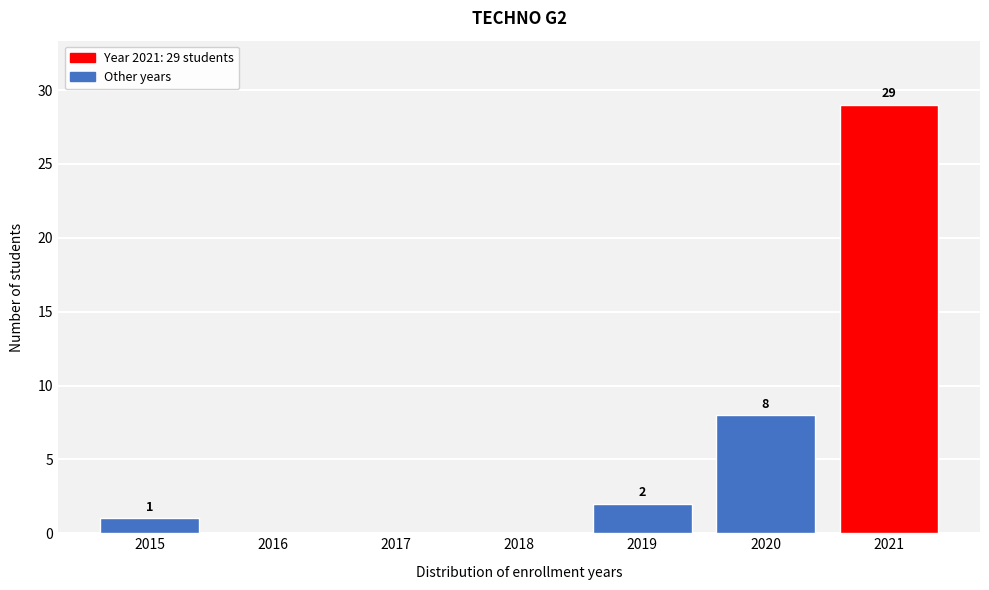

Reading left to right, what are all the values shown in this chart?

2015=1	2016=0	2017=0	2018=0	2019=2	2020=8	2021=29